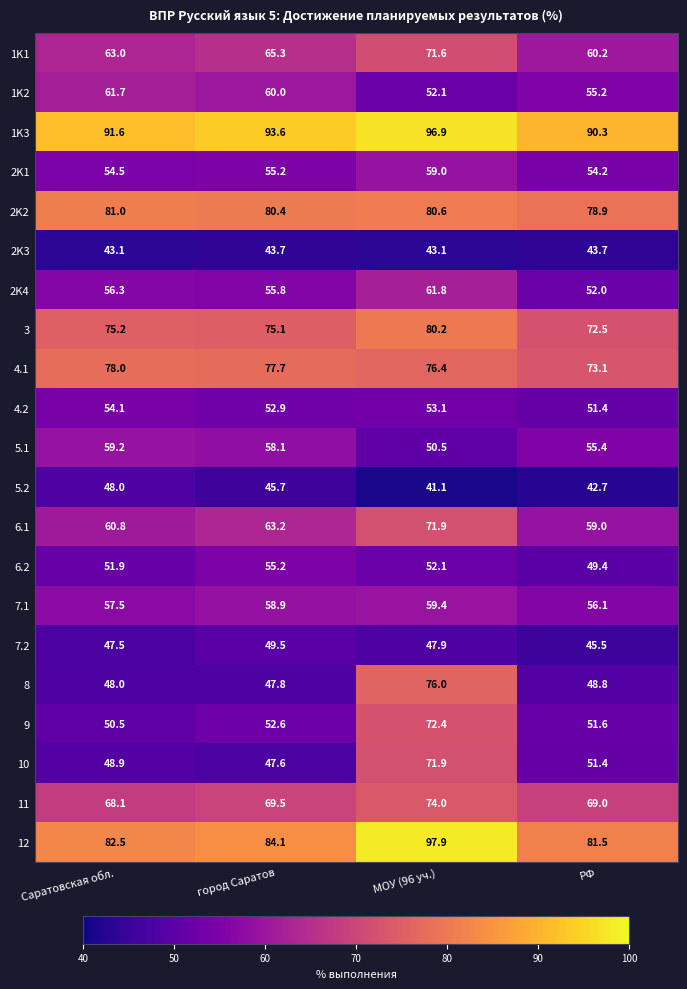

True or false: 4.2 has a value of 15.0 at Саратовская обл..

False